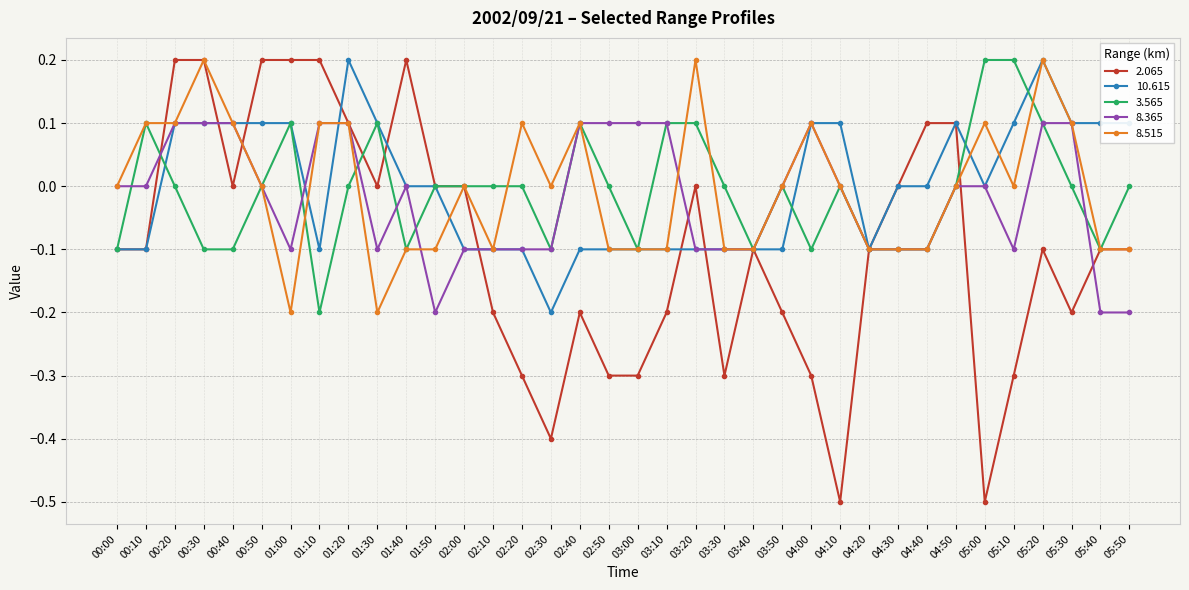

How many series are shown in this chart?

5